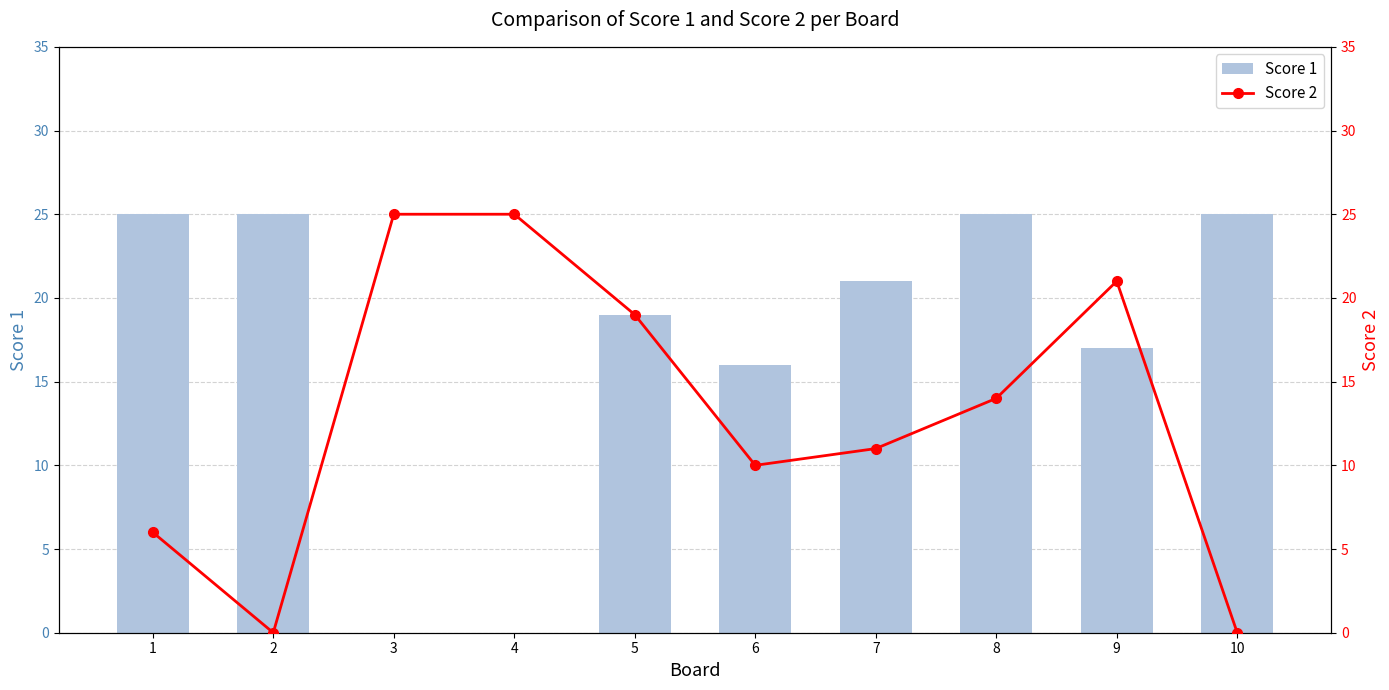

Where is Score 2 nearest to the value 12?

7